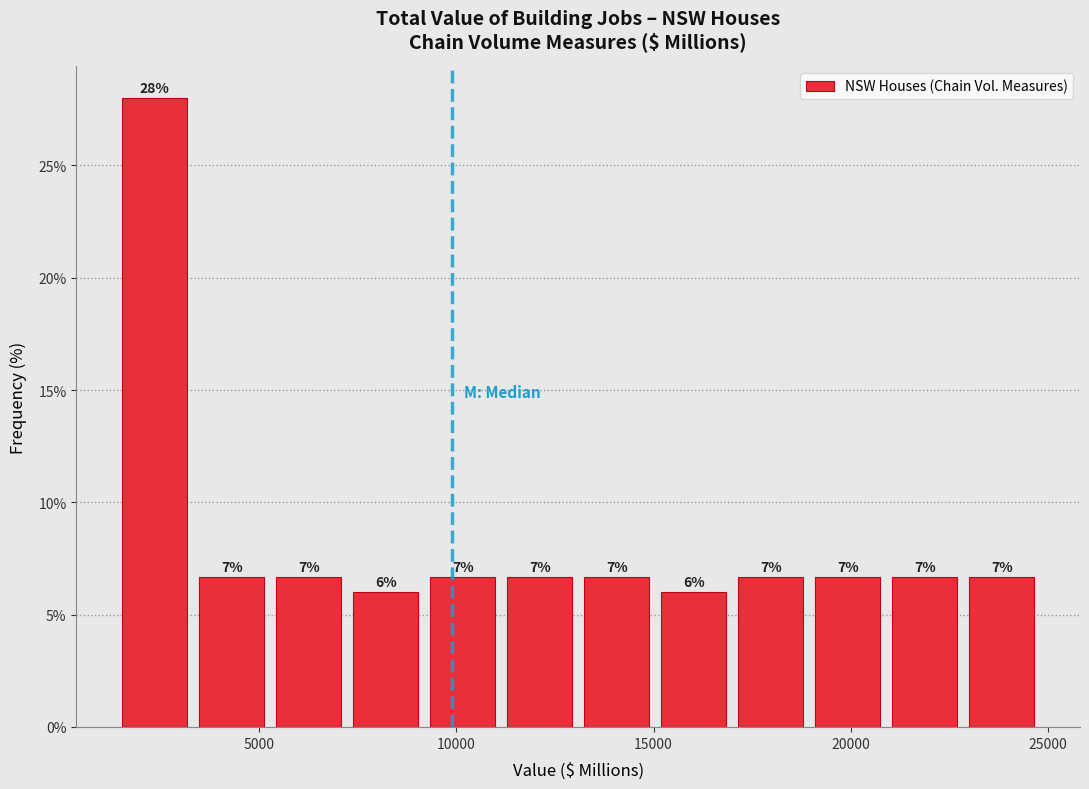

Read against the x-axis, roughly where is the centre of the tallest bar?

2500